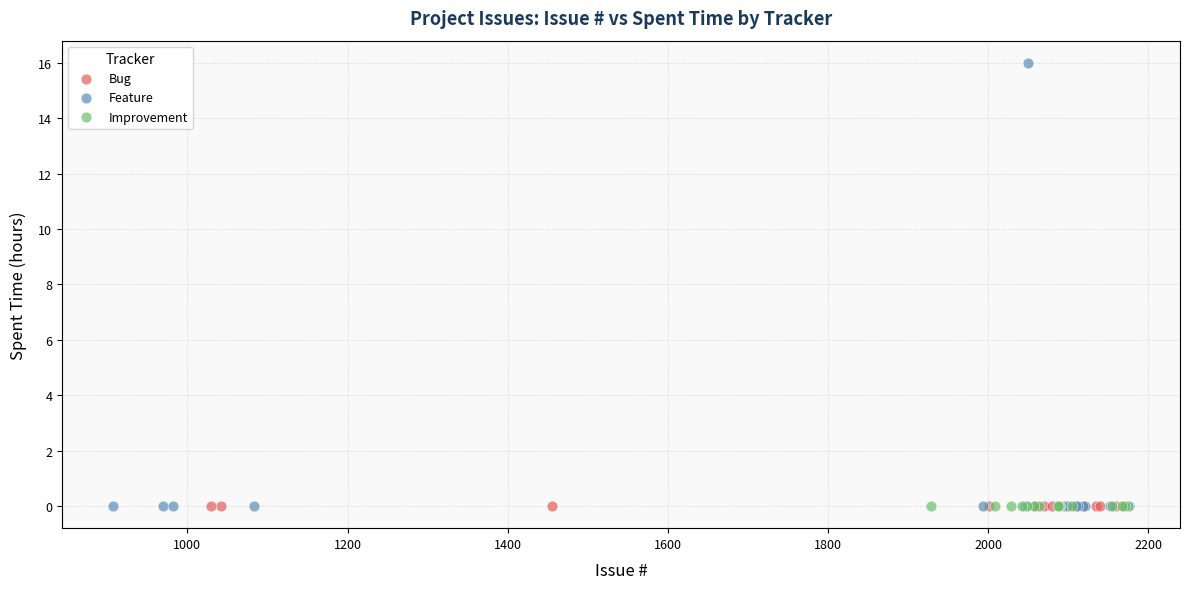

Which series contains the highest Y value?

Feature